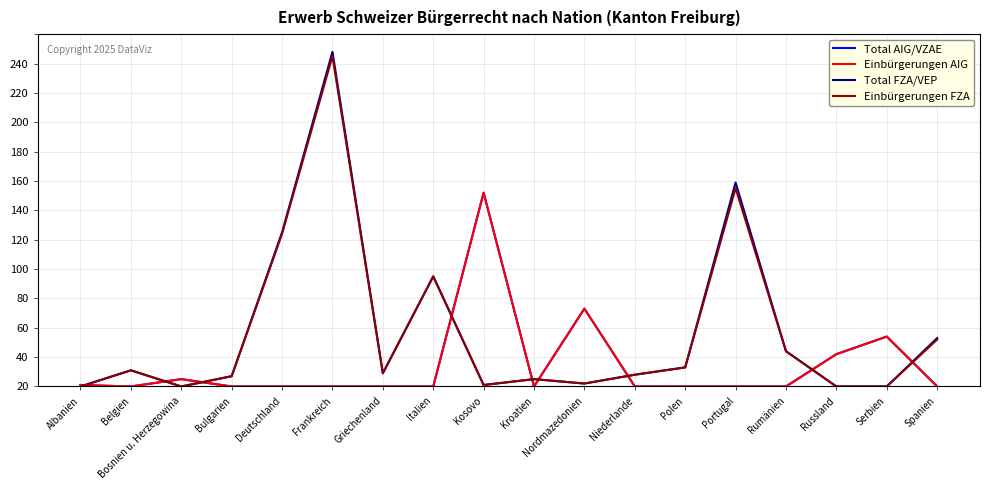

Does the chart have visible grid lines?

Yes